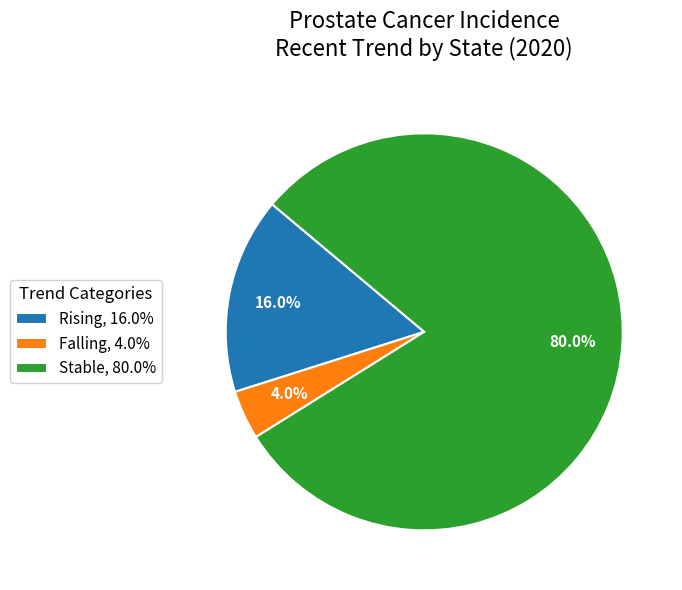

How many slices are in this pie chart?

3